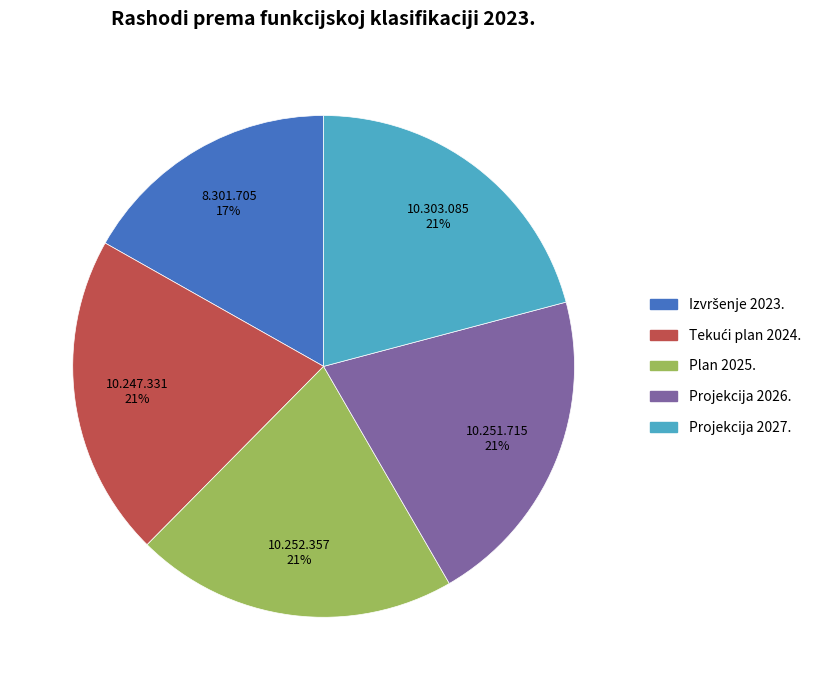

Does any single category account for the majority?

No